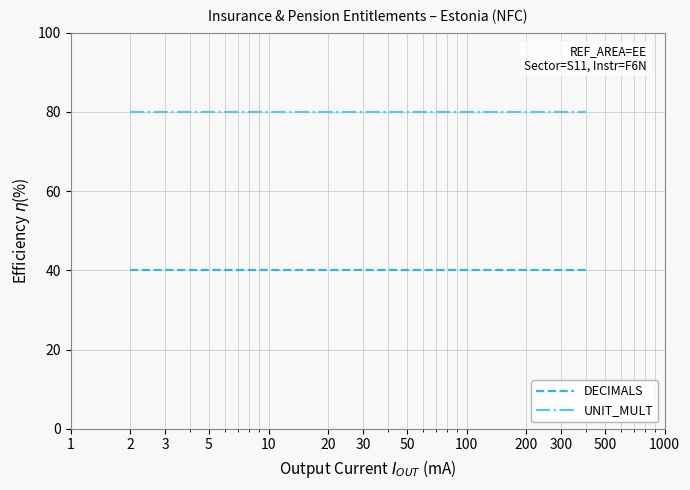

What is the minimum value shown in the chart?

40.0